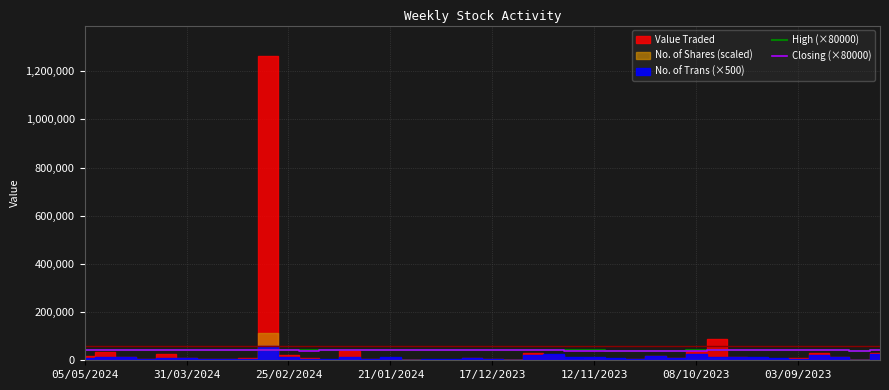

Where is Closing (×80000) nearest to the value 40800?

05/05/2024